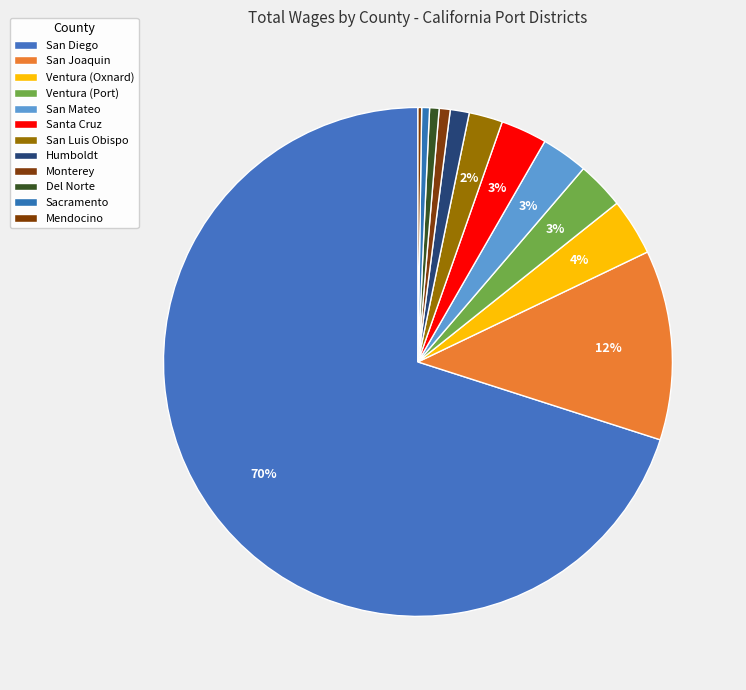

True or false: Monterey accounts for 14% of the total.

False